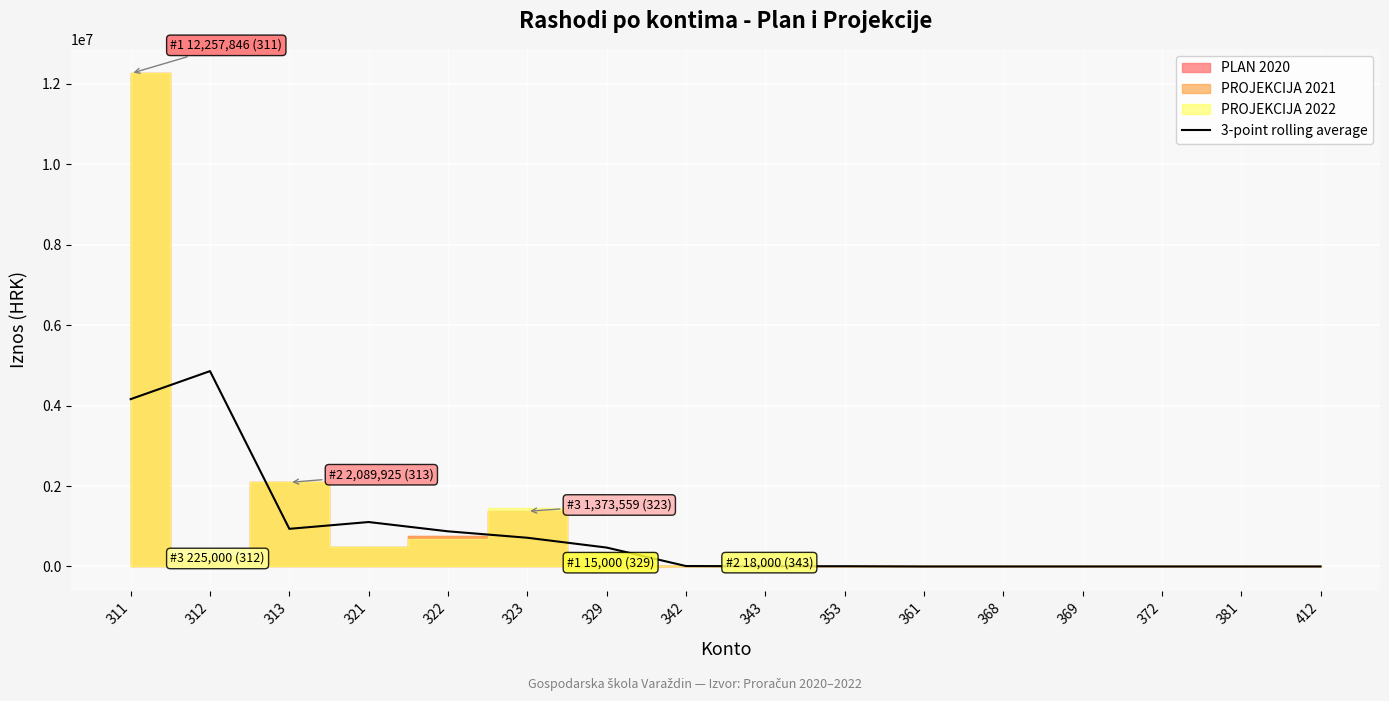

What is the average value?

821398.9